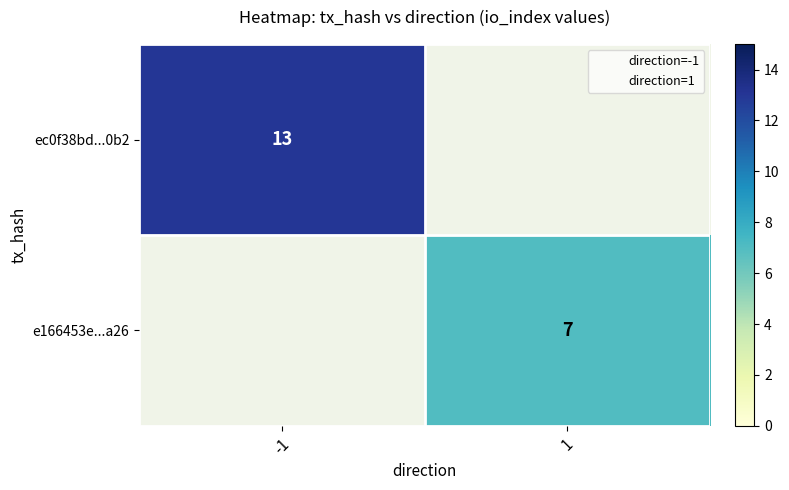

At how many categories does at least one series exceed 9?

1